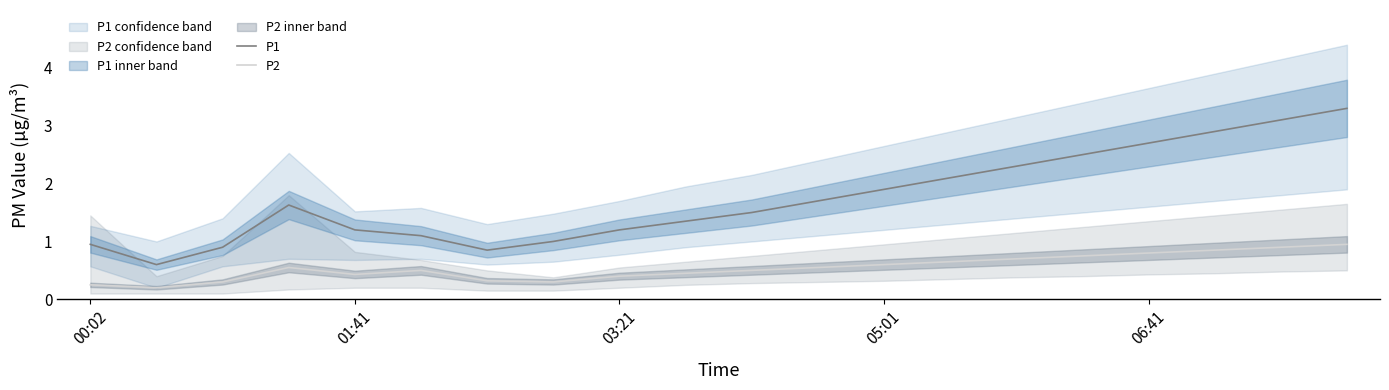

The P1 series shows 1.2 at 05:01. True or false?

False